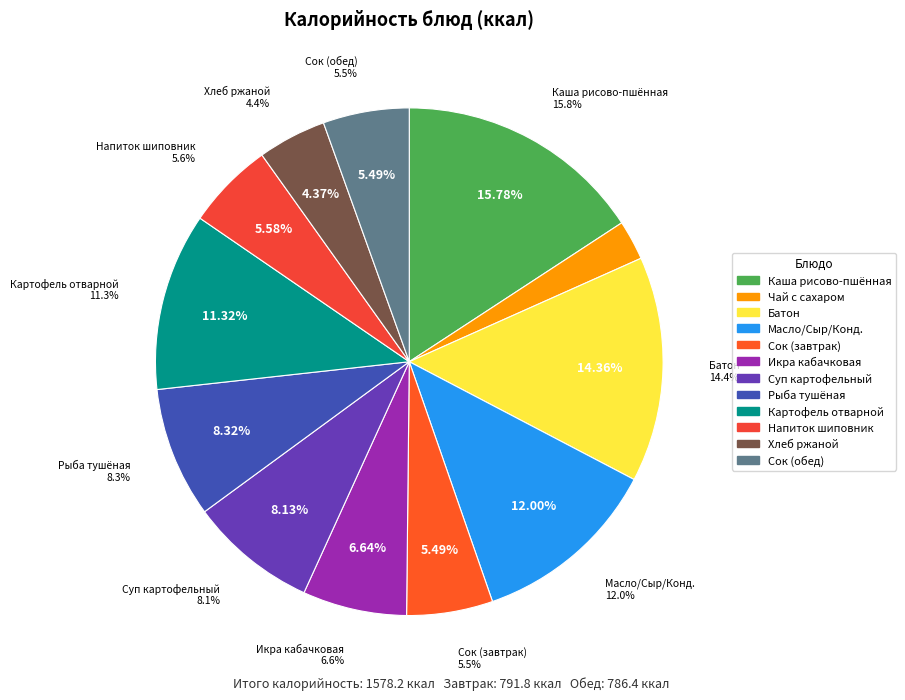

Count the number of slices in the pie.

12